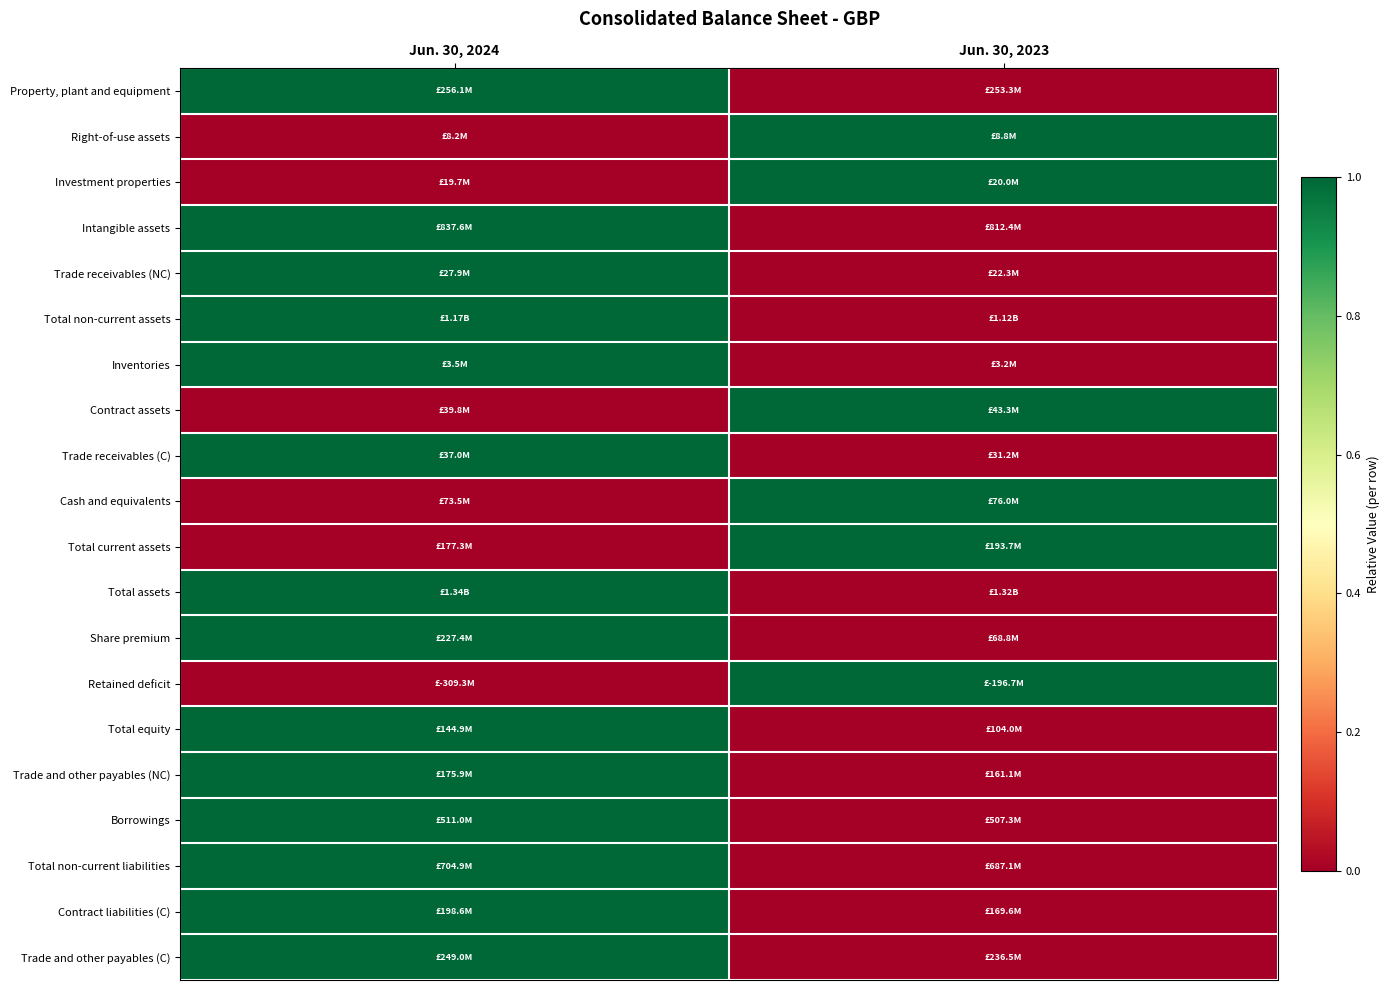

Between Jun. 30, 2023 and Jun. 30, 2024, which is larger?

Jun. 30, 2024